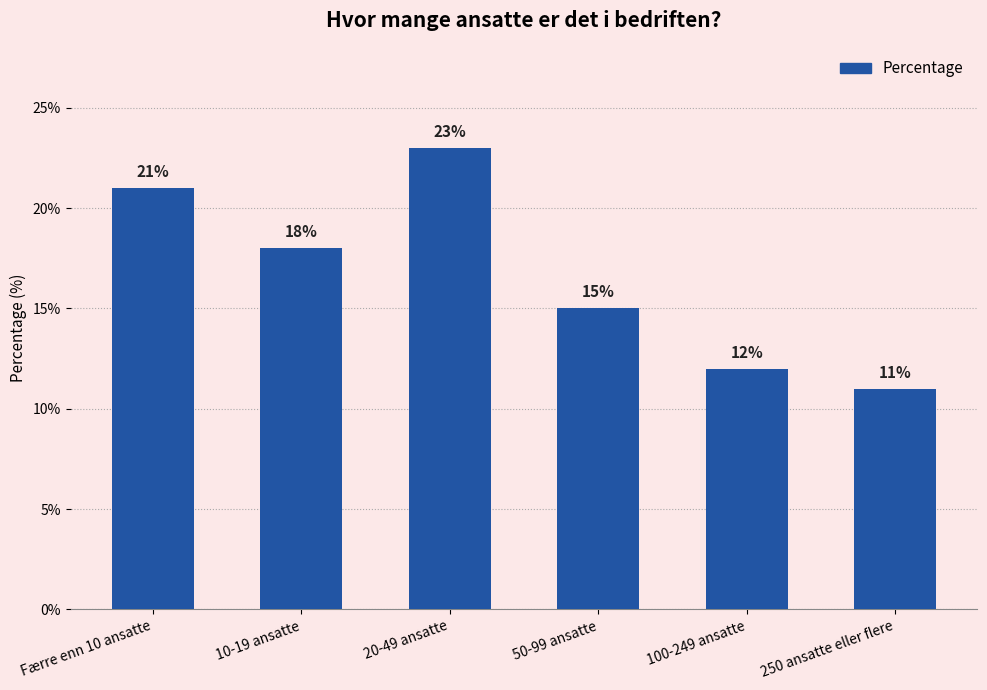

What position from the right is 100-249 ansatte?

2